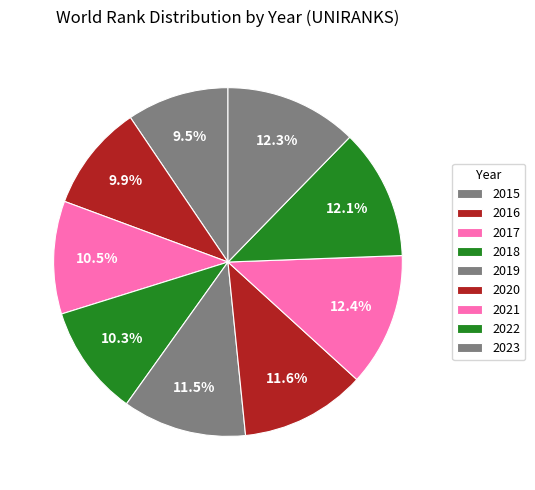

To the nearest percent, what is the difference between the 2017 and 2021 slice percentages?

2%